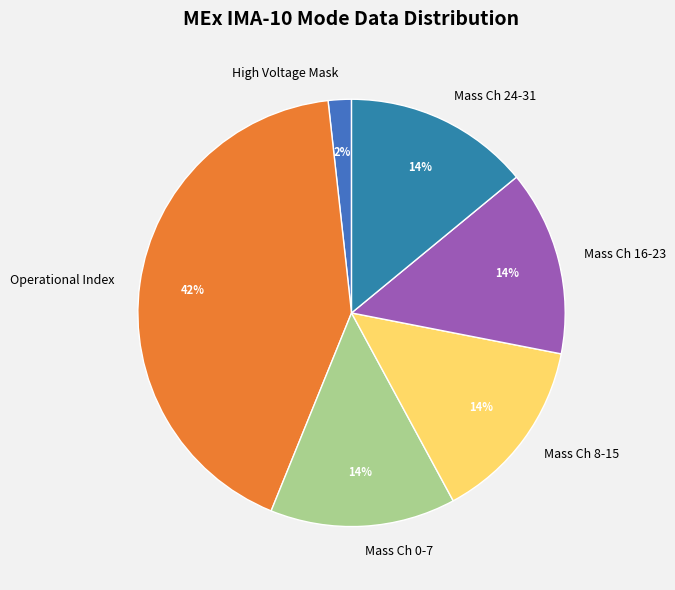

Which category has the smallest portion of the pie?

High Voltage Mask